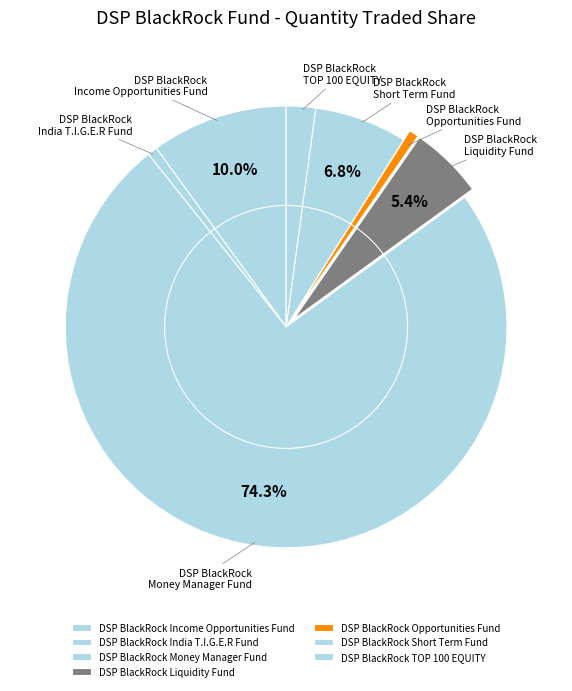

How many segments does this pie chart have?

7